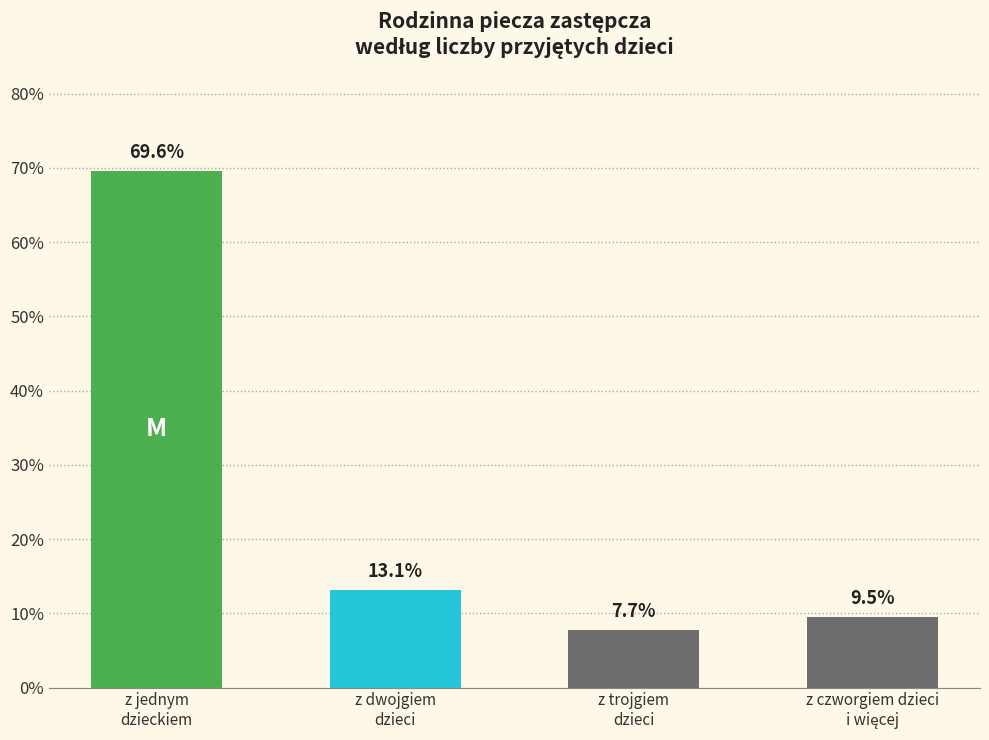

Does the chart contain any negative values?

No